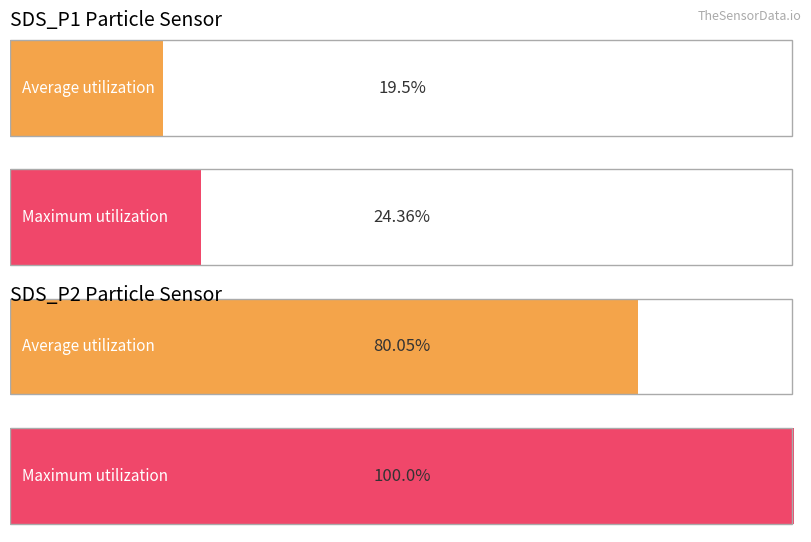

Are the bars grouped side by side (vs. stacked)?

Yes